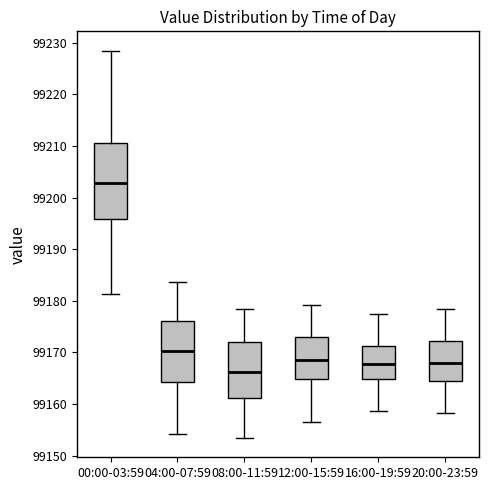

Which box has the highest median line?

00:00-03:59